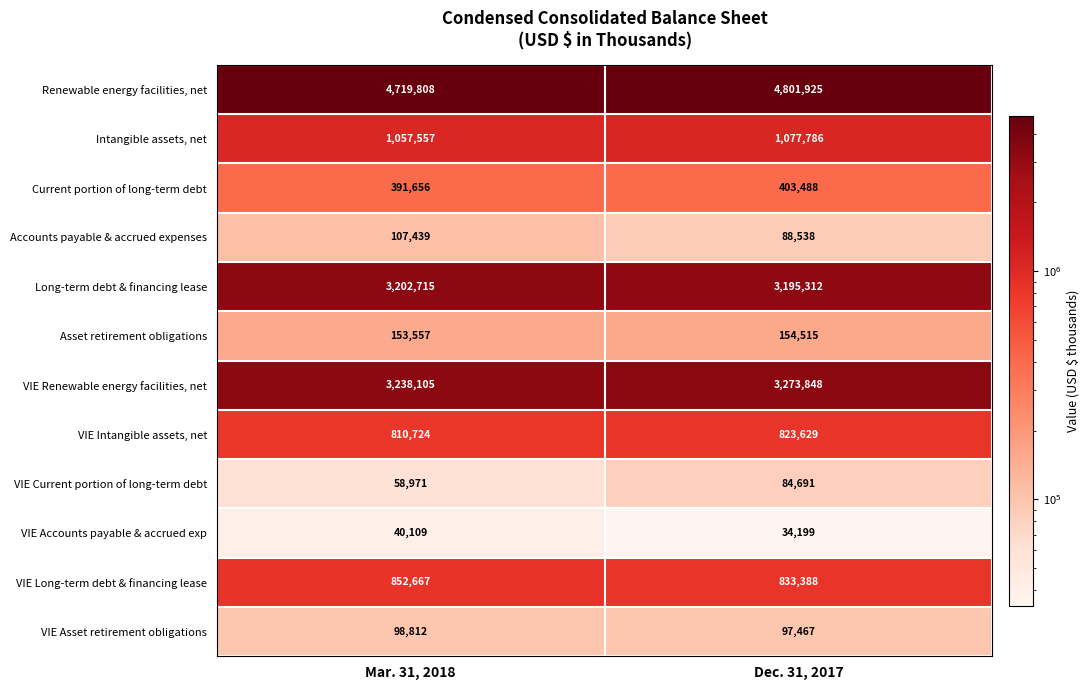

At how many categories does at least one series exceed 1671090?

2